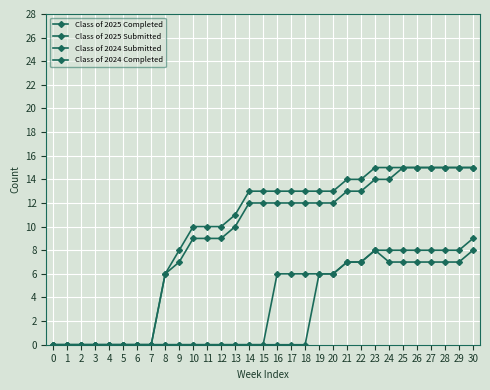

True or false: Class of 2024 Completed and Class of 2025 Submitted intersect in this chart.

False